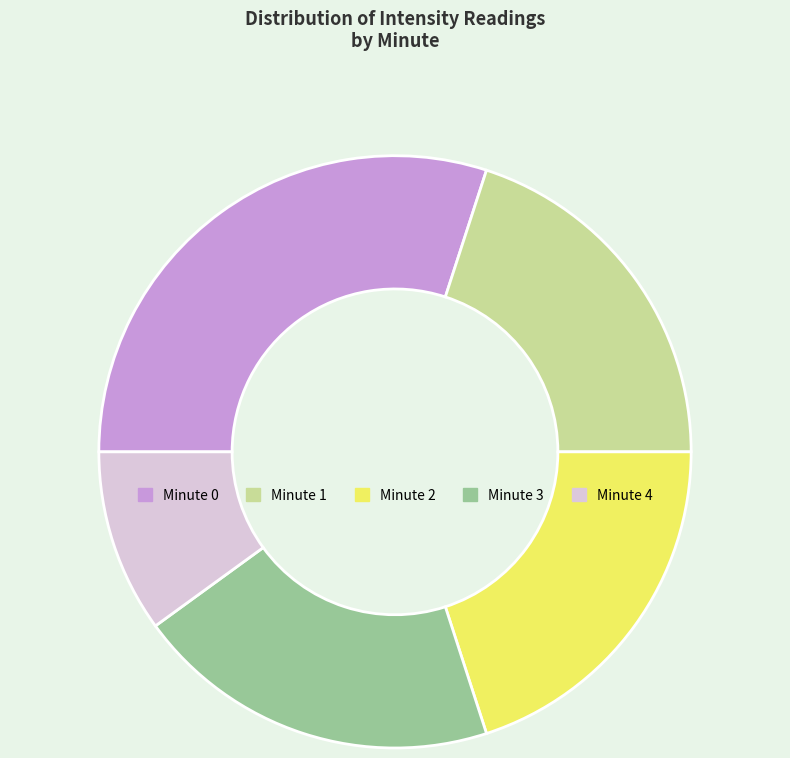

Which slice is the smallest?

Minute 4